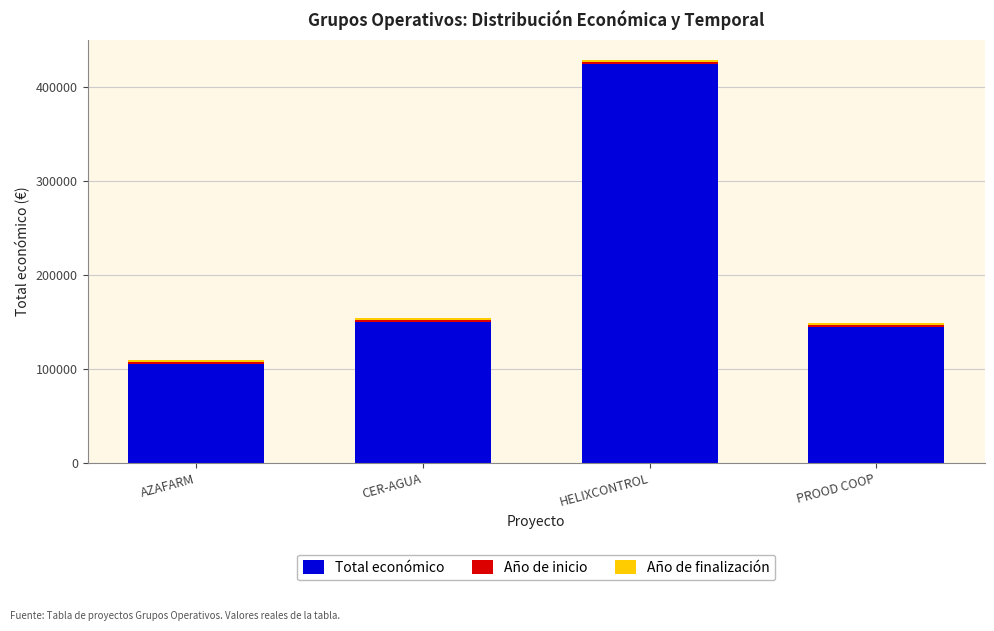

Is it true that Total económico equals 663229 at HELIXCONTROL?

False